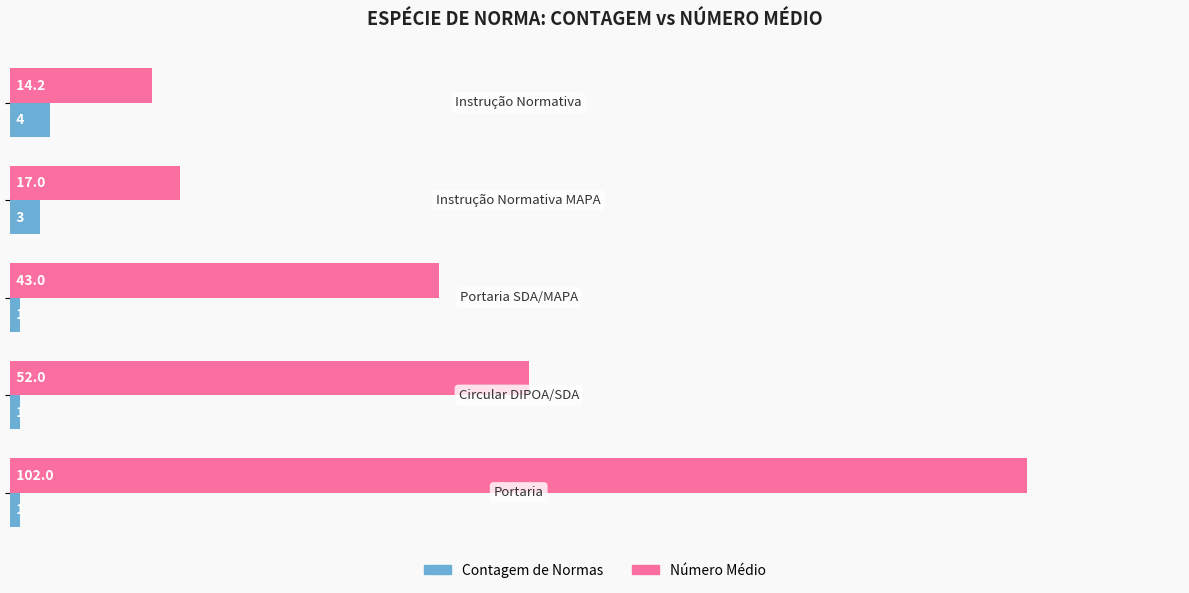

How many Contagem de Normas values are between 1 and 3?

4